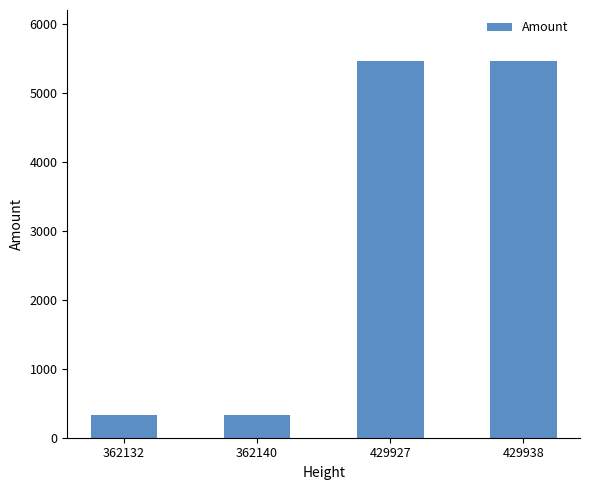

What is the value of the 4th bar from the left?

5460.0